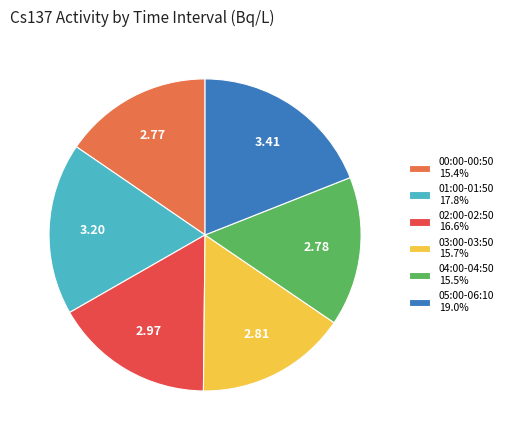

Is there any slice that represents more than half of the pie?

No